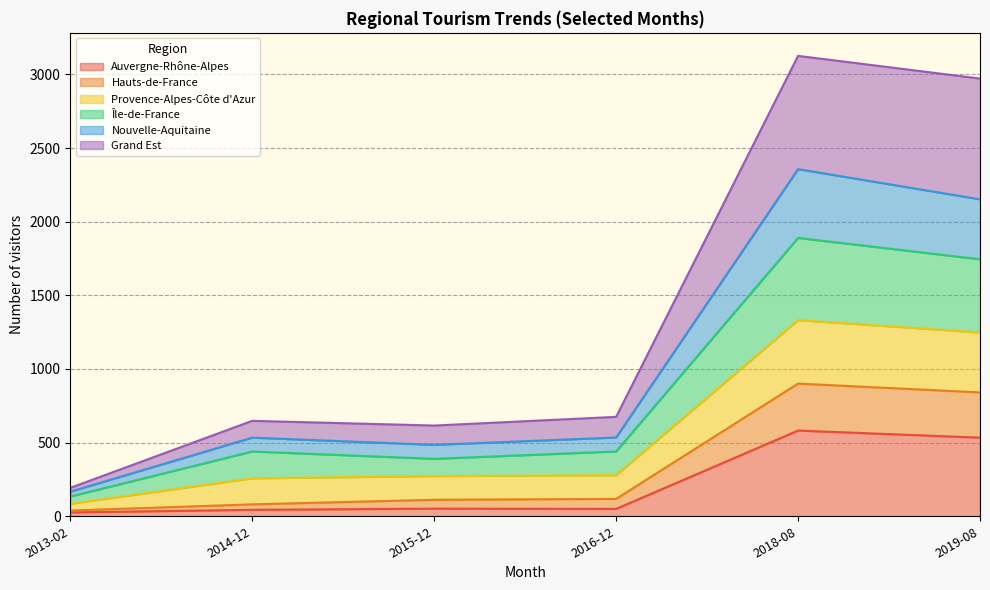

What is the highest value of the Auvergne-Rhône-Alpes series?

582